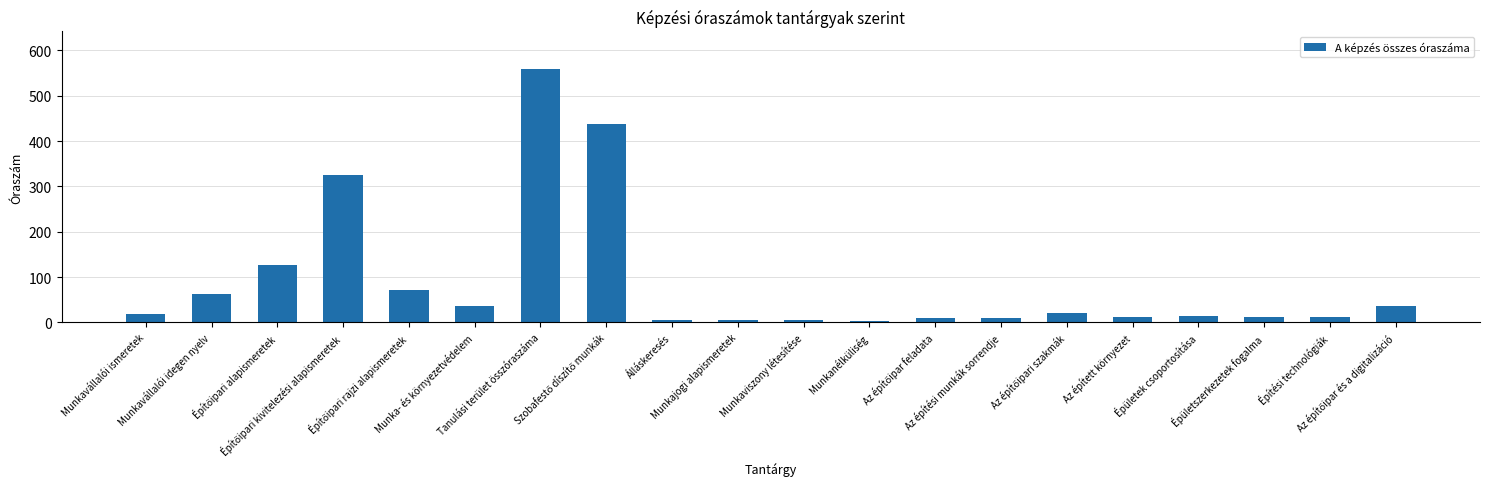

What is the label of the 1st bar from the left?

Munkavállalói ismeretek